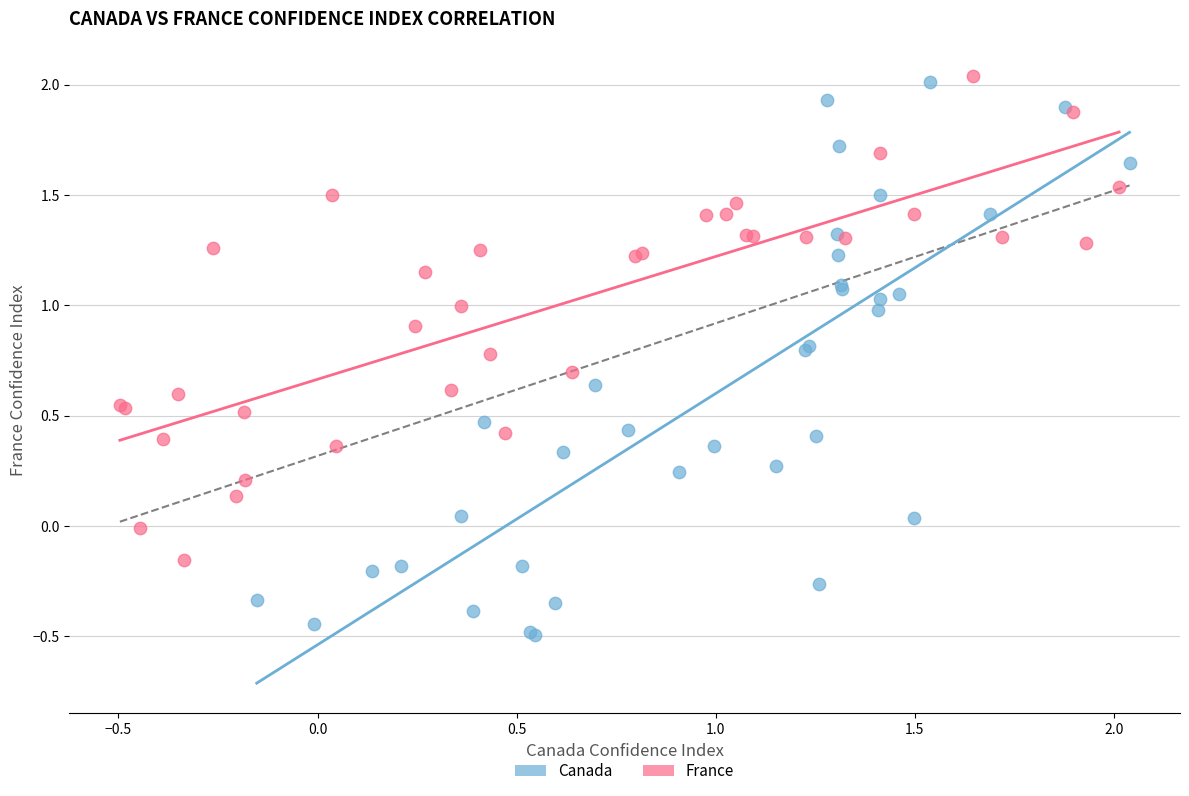

Which series contains the lowest Y value?

Canada